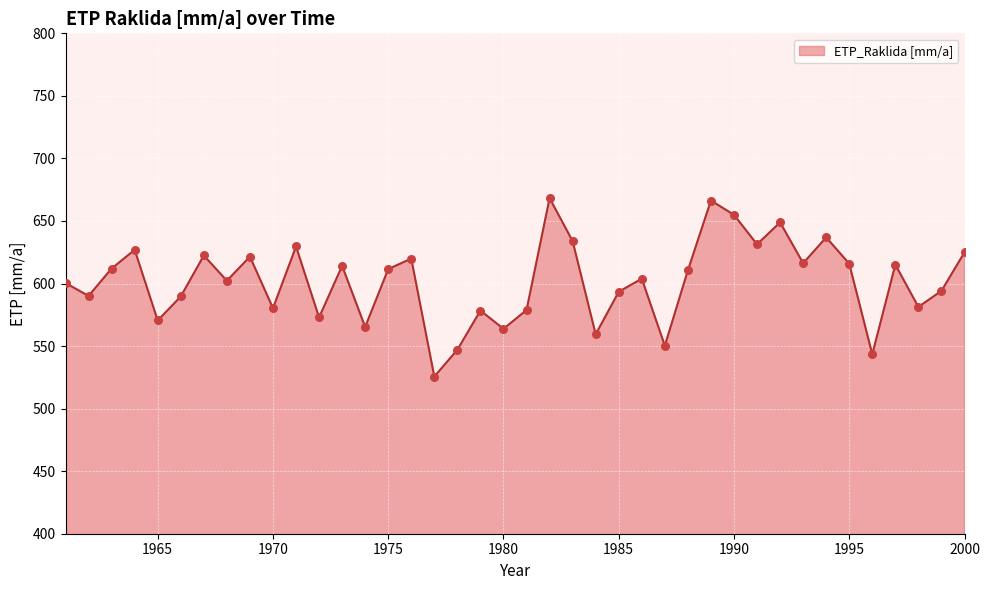

What is the smallest value displayed?

525.6